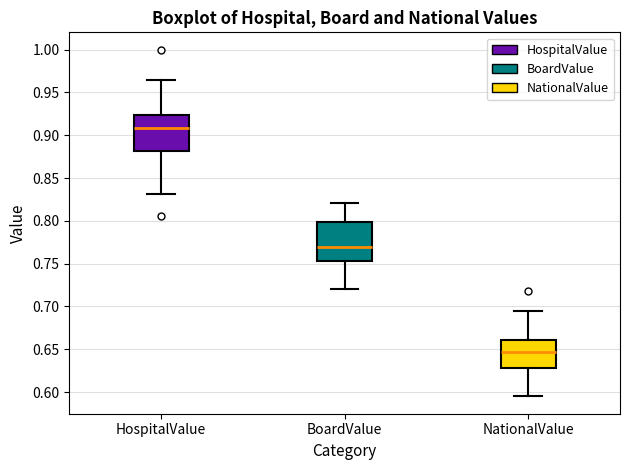

Which box's median line is the highest?

HospitalValue